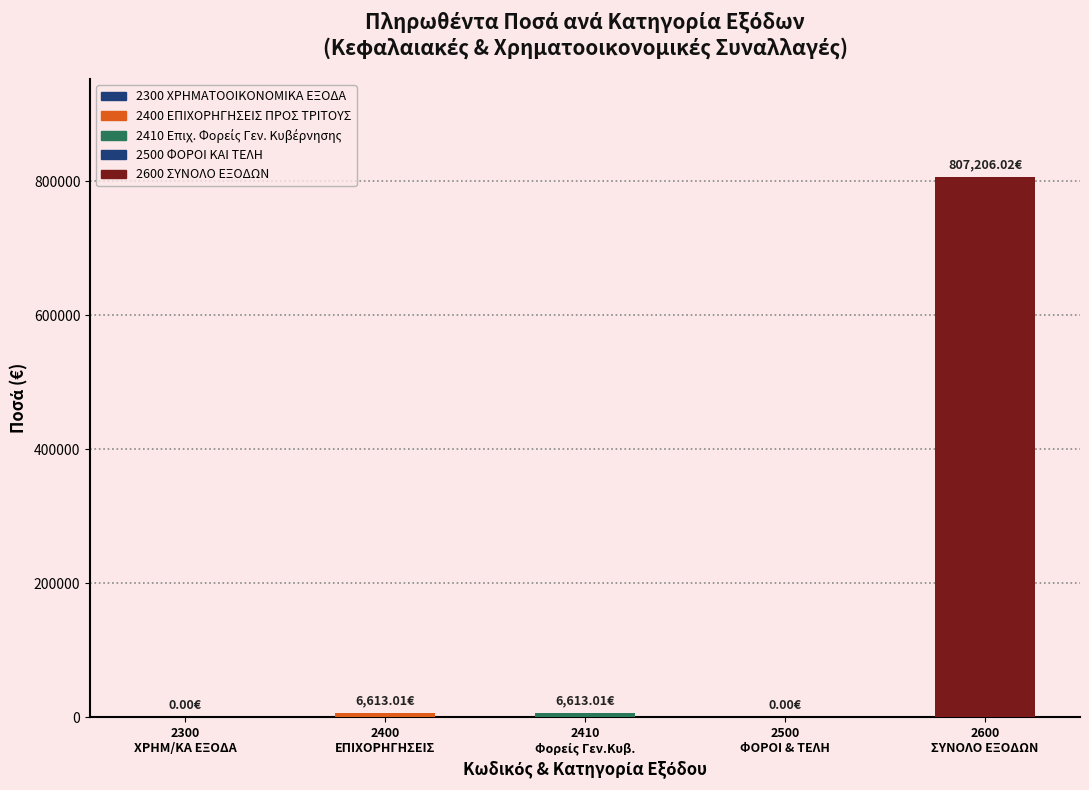

Which series has the largest total across all categories?

Σύνολο Εξόδων